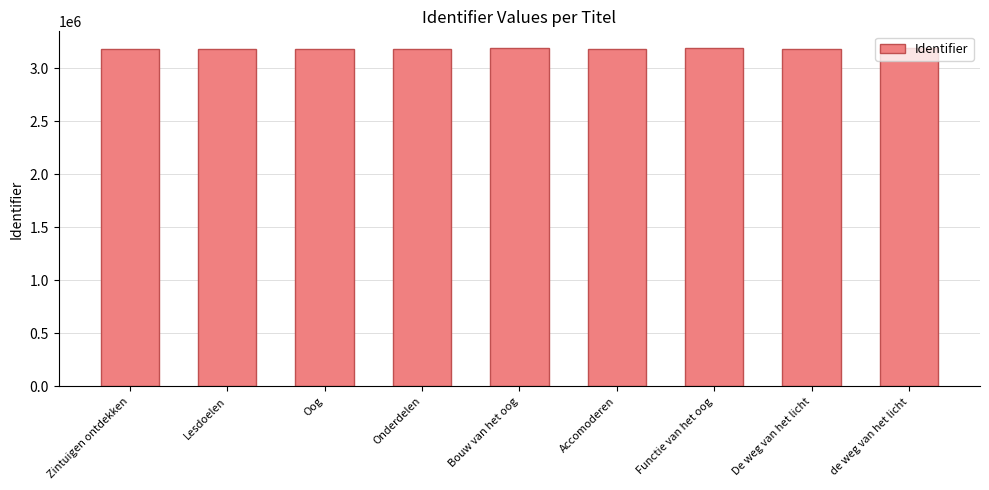

How many values are below 3183597?

4